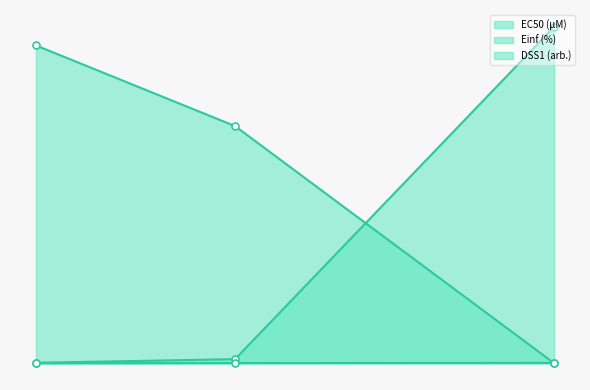

What is the total value across all series at GDSC1000 rep 2?

73.1